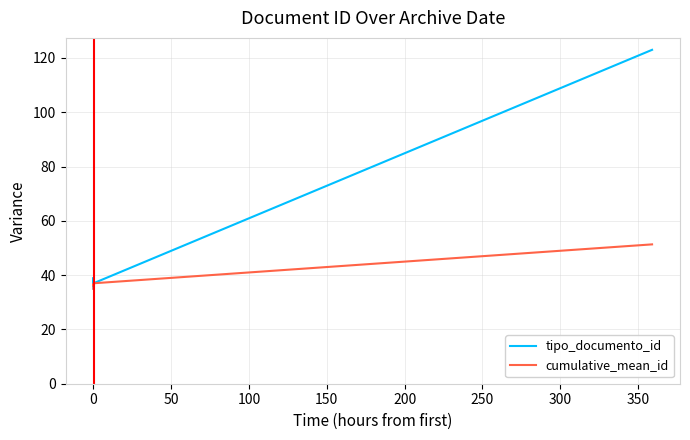

How many values in the cumulative_mean_id series exceed 37?

1